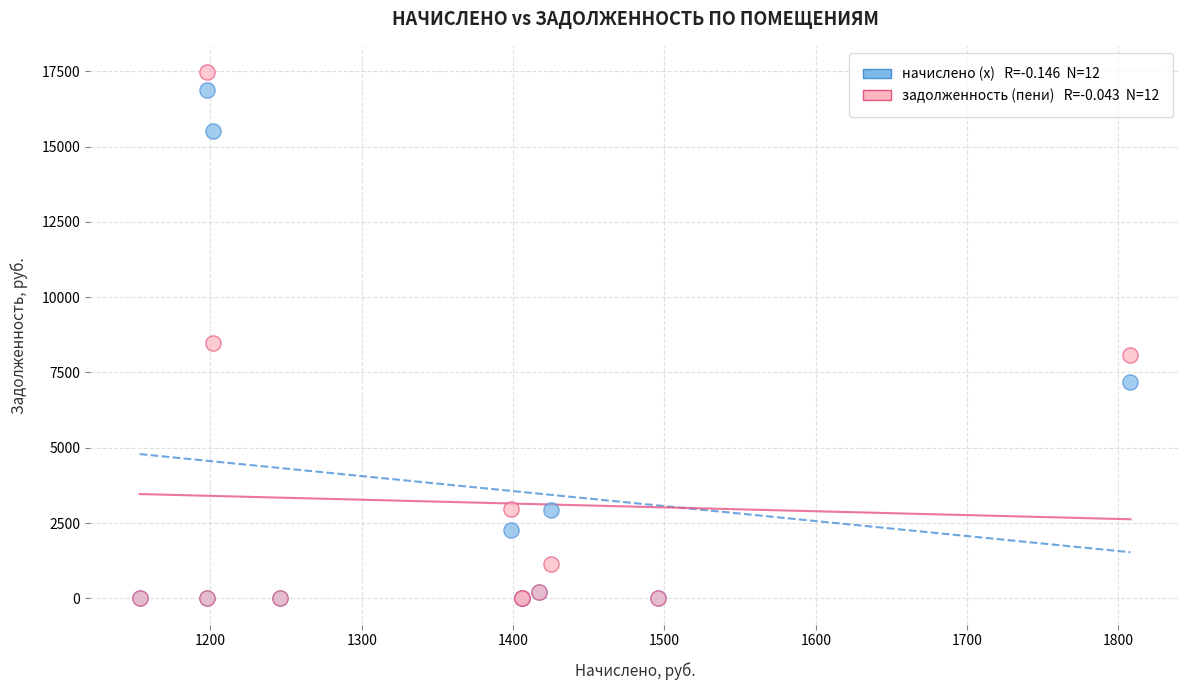

Across all series, what Y value is closest to 8735?

8487.2